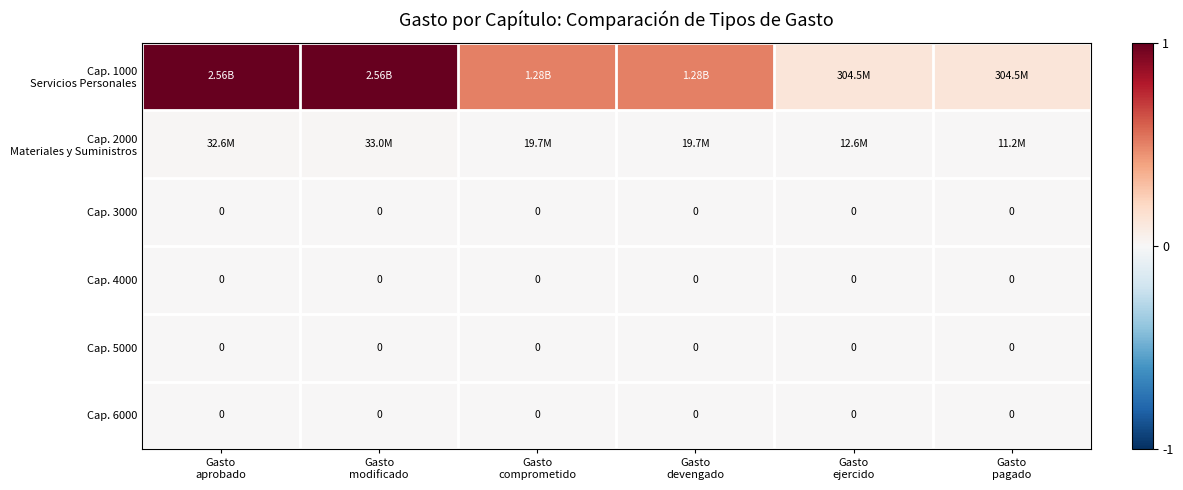

Rank the series by their maximum value, from lowest to highest.

Cap. 3000, Cap. 4000, Cap. 5000, Cap. 6000, Cap. 2000 Materiales y Suministros, Cap. 1000 Servicios Personales